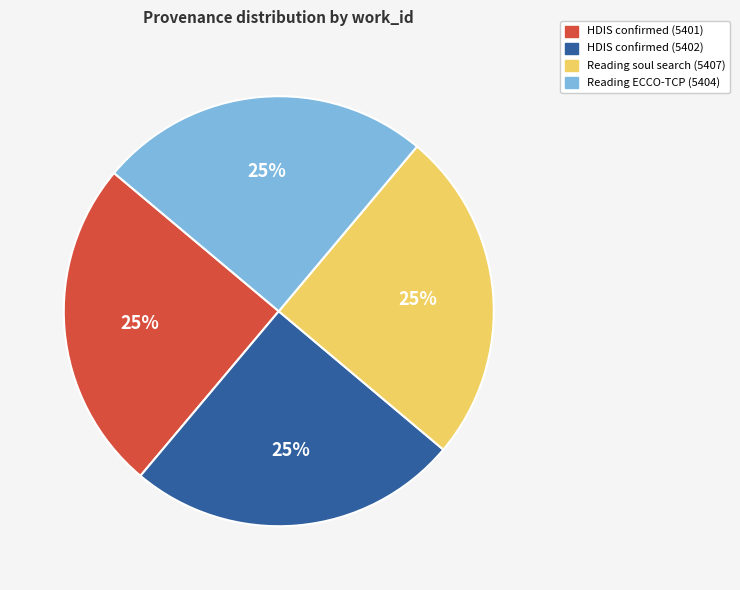

Is there any slice that represents more than half of the pie?

No